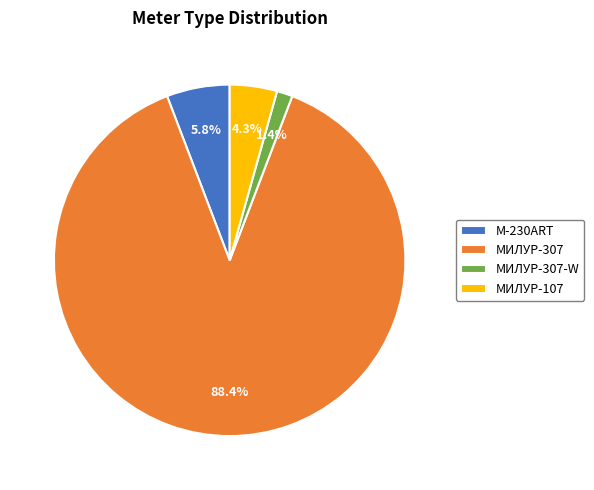

Rank the categories by value from lowest to highest.

МИЛУР-307-W, МИЛУР-107, M-230ART, МИЛУР-307